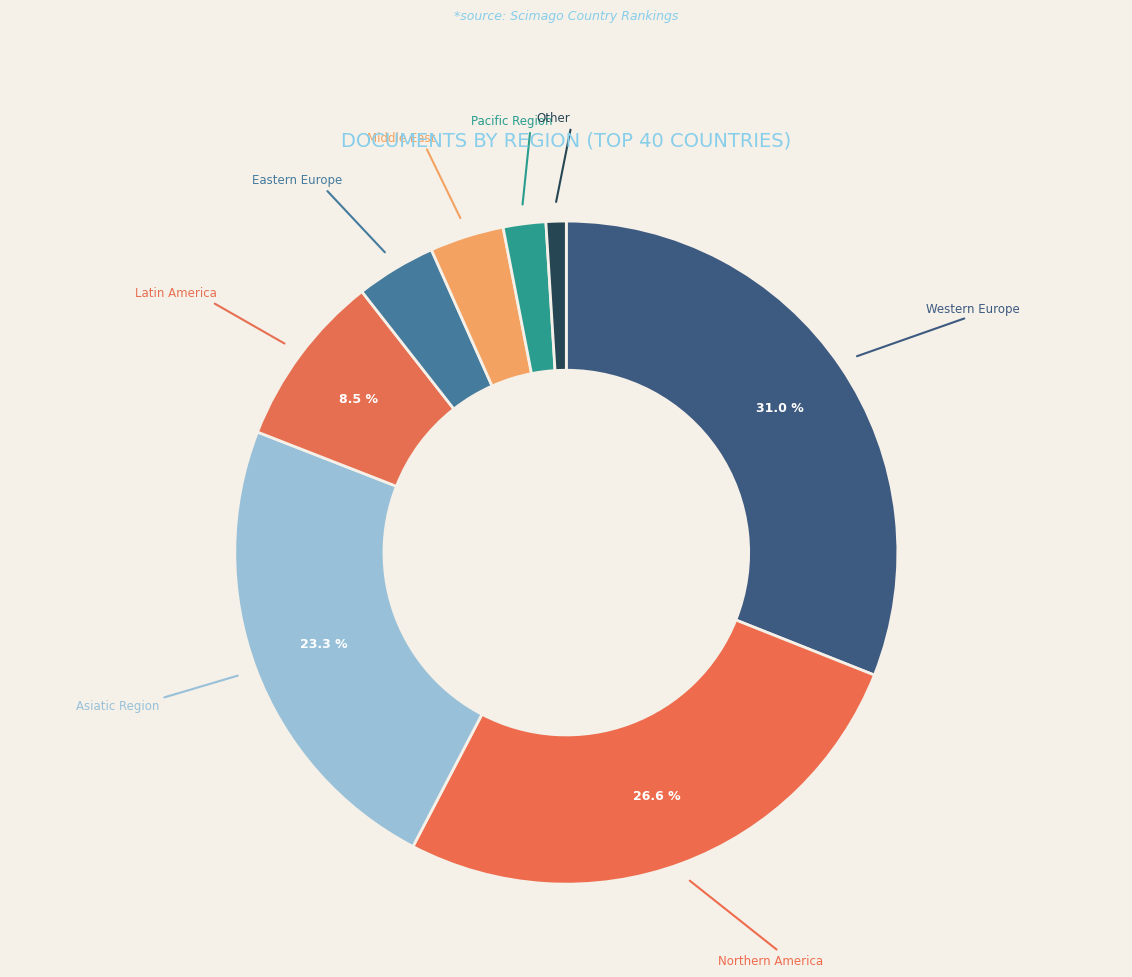

How many segments does this pie chart have?

8